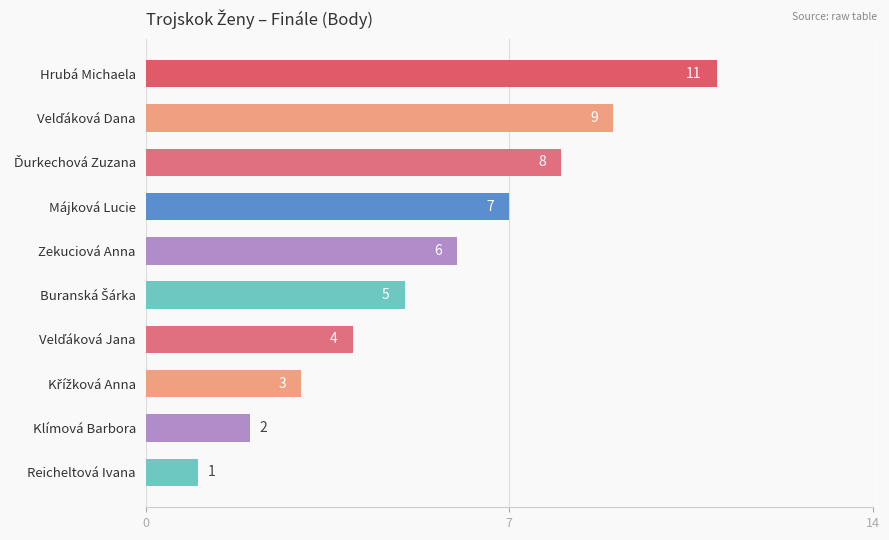

Does the chart contain any negative values?

No